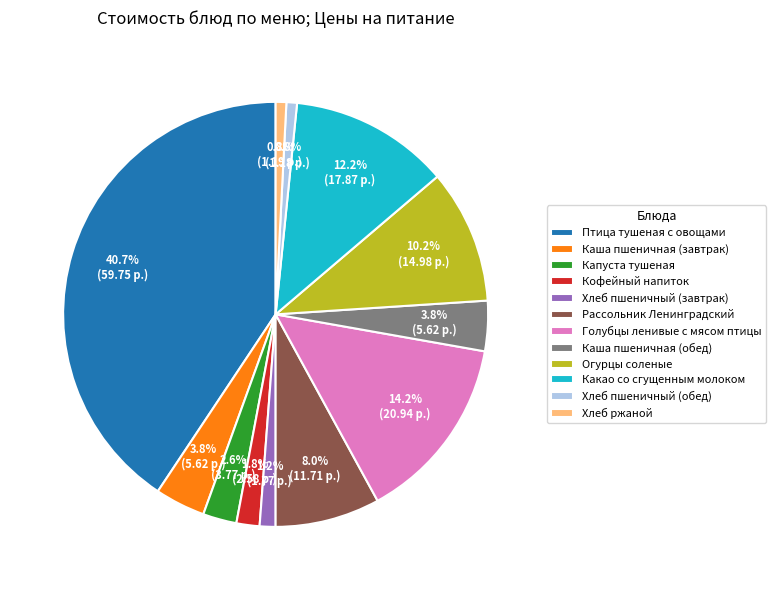

To the nearest percent, what percentage of the pie is Птица тушеная с овощами?

41%